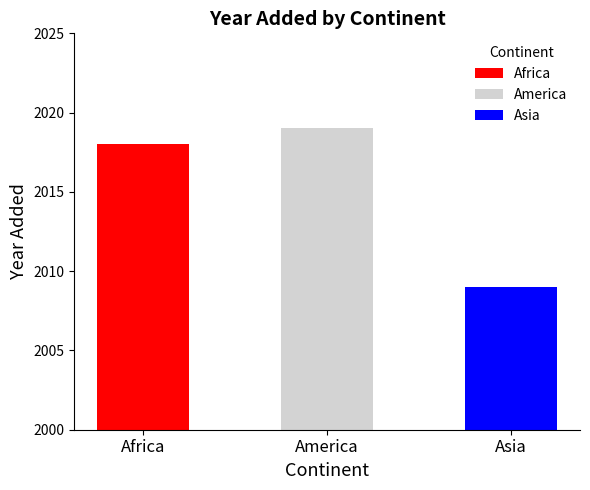

What is the label of the 2nd bar from the right?

America